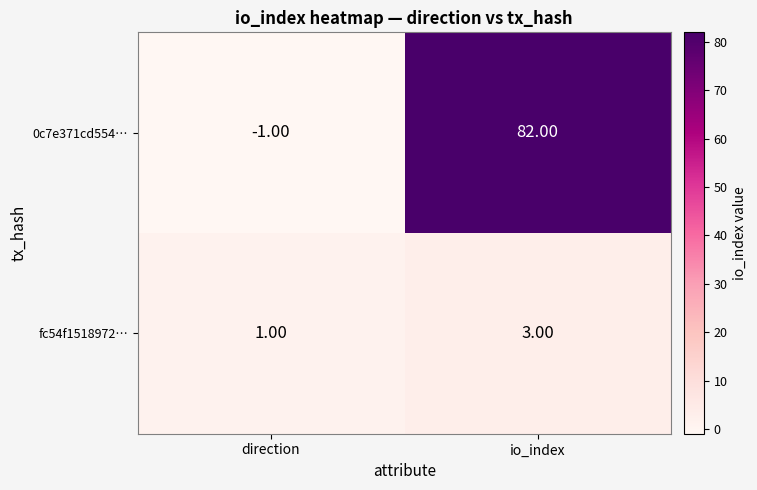

Which series changed the most between direction and io_index?

0c7e371cd554…